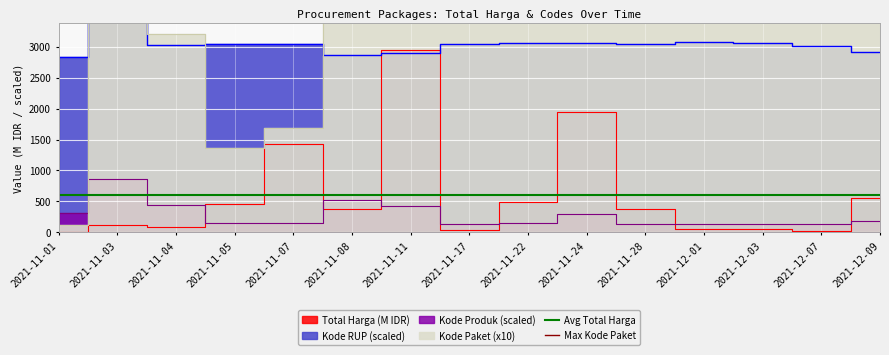

The Max Kode Paket series shows 10111.7 at 2021-11-03. True or false?

False